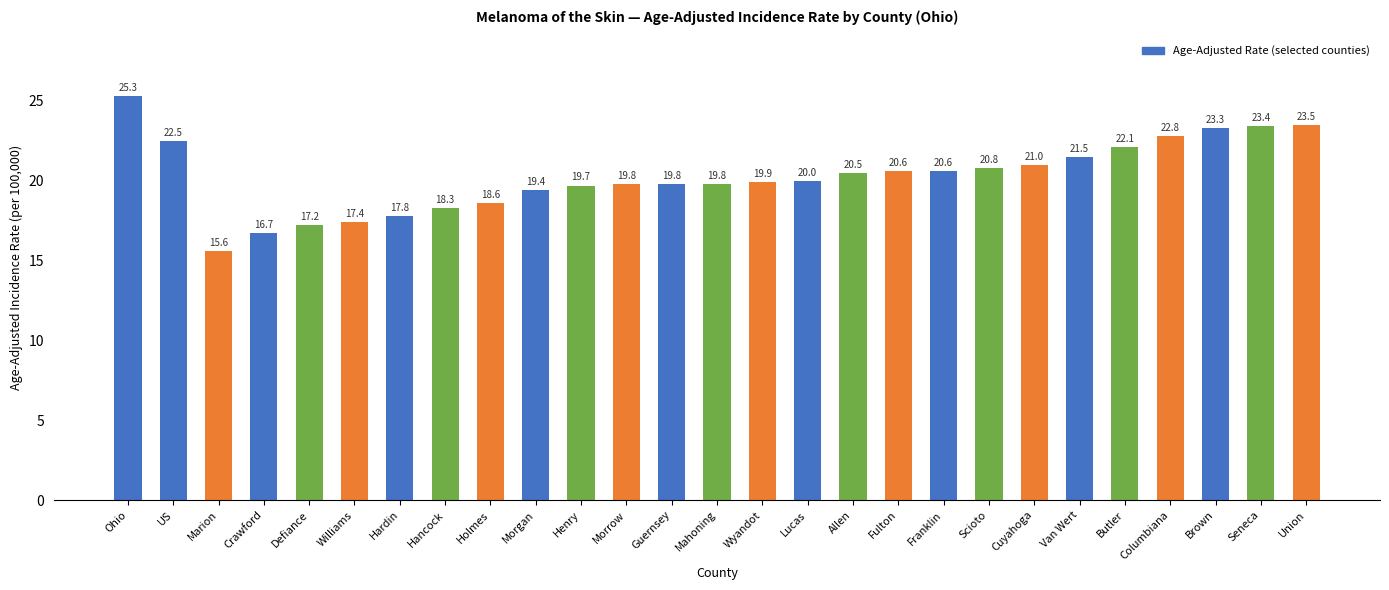

What is the value of the 1st bar from the left?

25.3